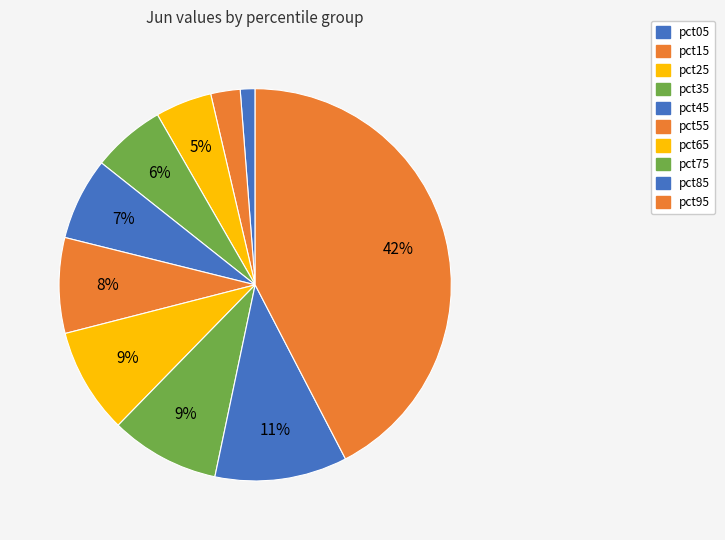

To the nearest percent, what portion does pct75 represent?

9%